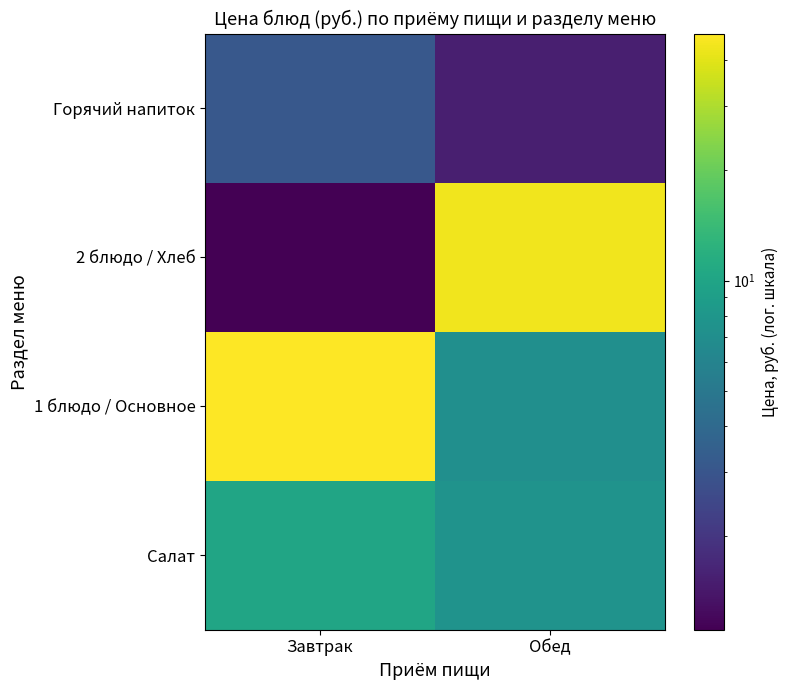

What is the difference between the highest and lowest values at Завтрак?

46.2